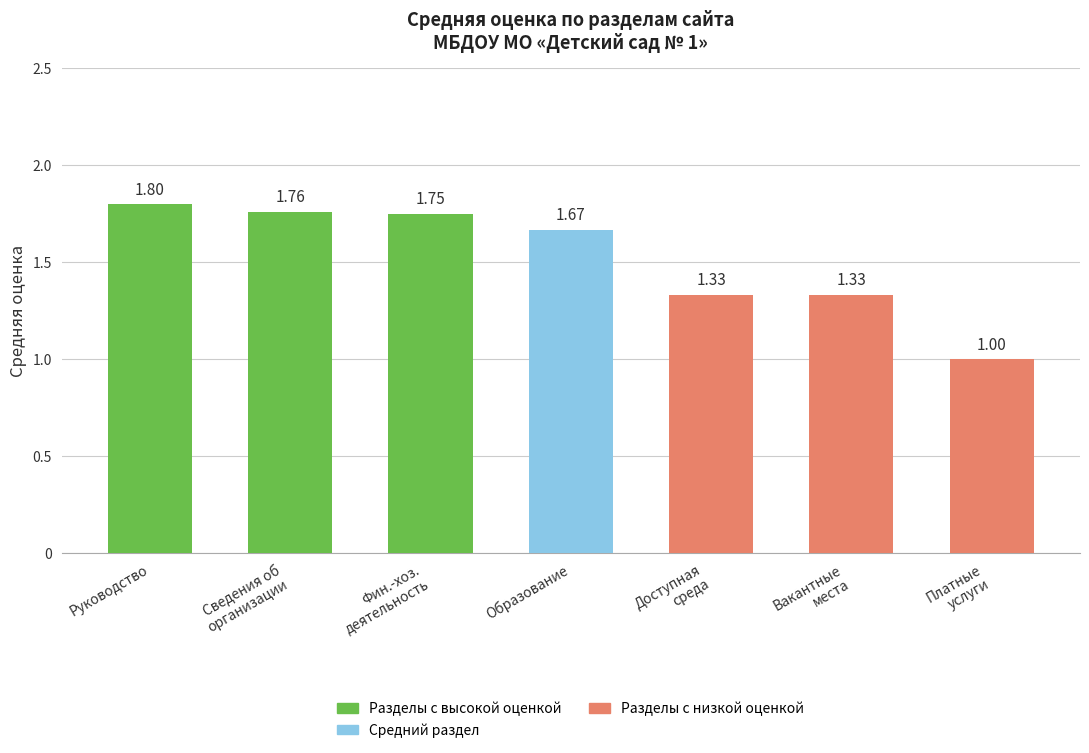

What is the difference between the maximum and minimum values?

0.8